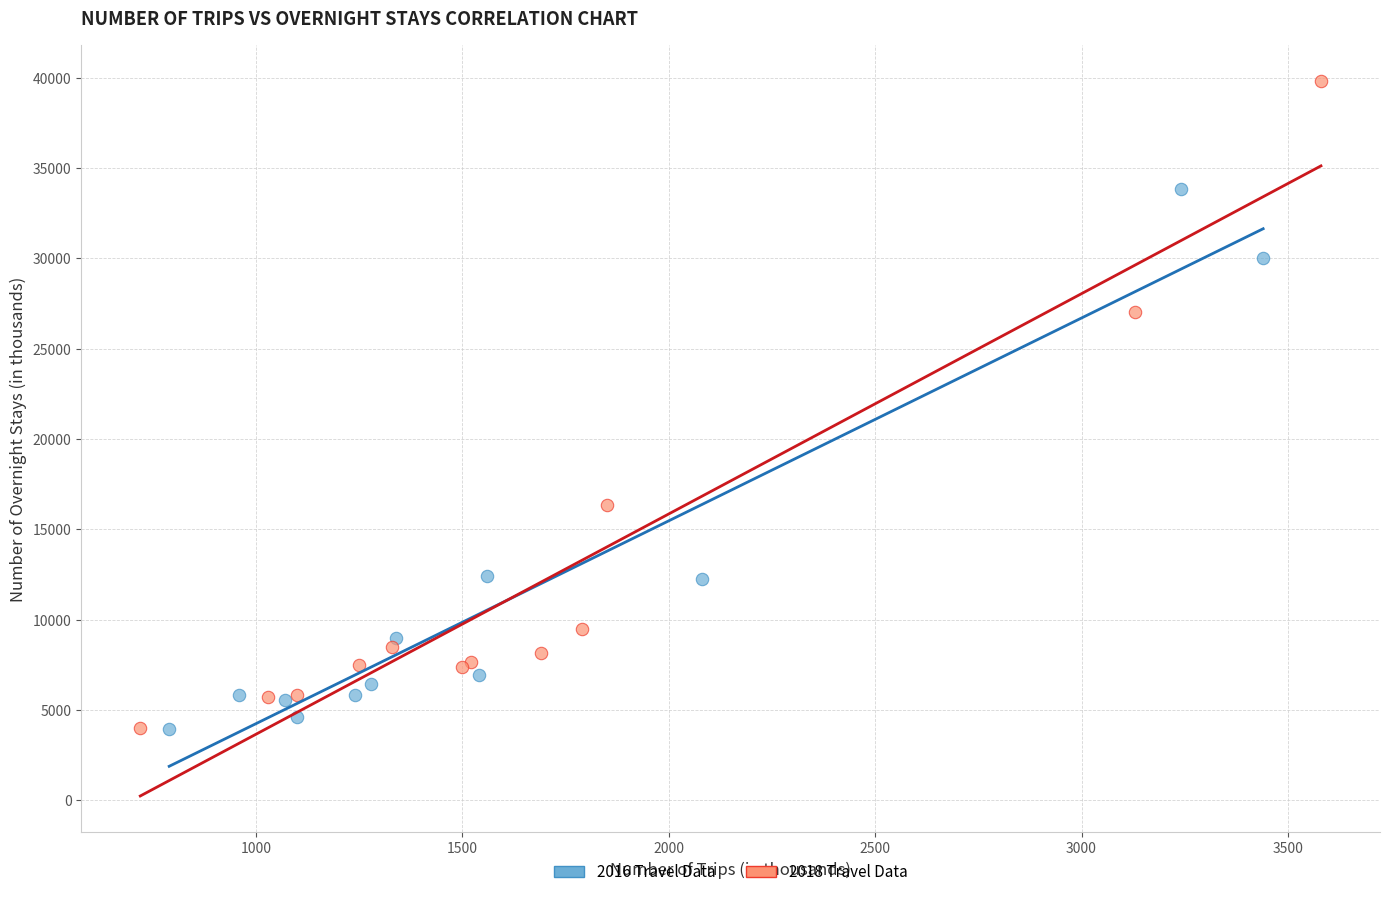

Which series reaches the maximum Y coordinate?

2018 Travel Data